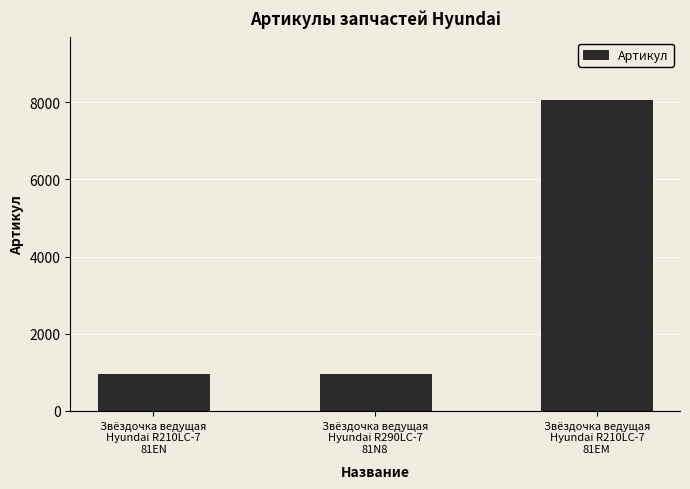

What is the sum of all values?

9967